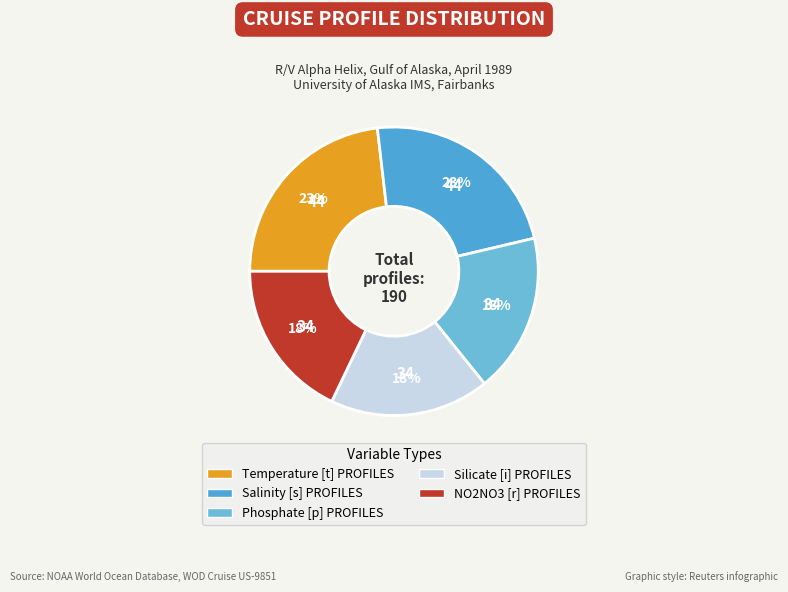

Is there a majority slice in this chart?

No